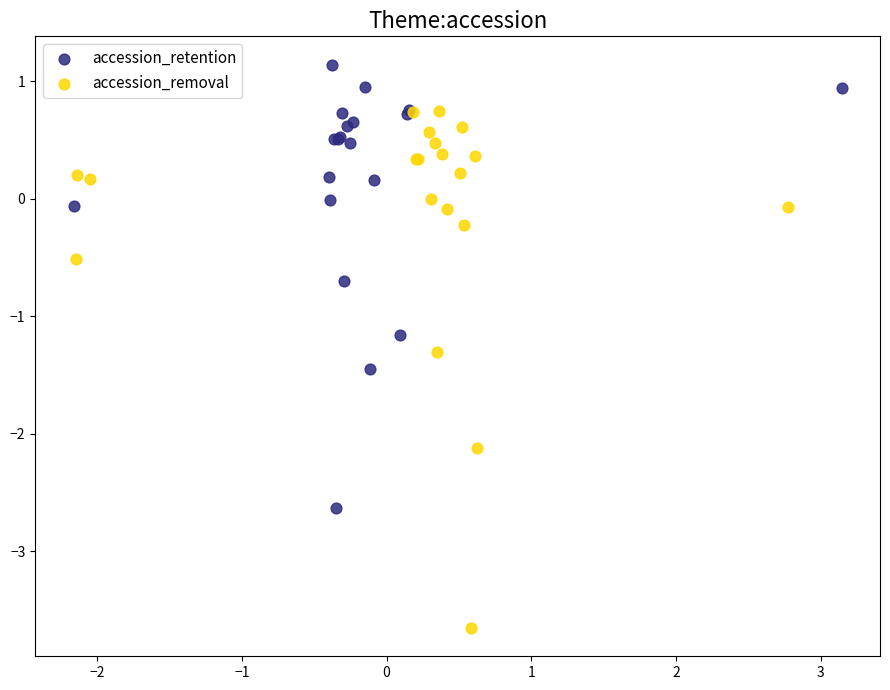

Which series has the largest Y range (max minus min)?

accession_removal